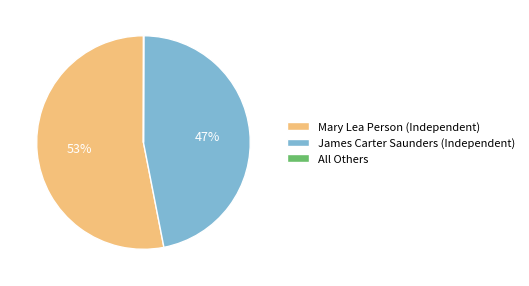

The James Carter Saunders (Independent) slice represents 47% of the pie. True or false?

True